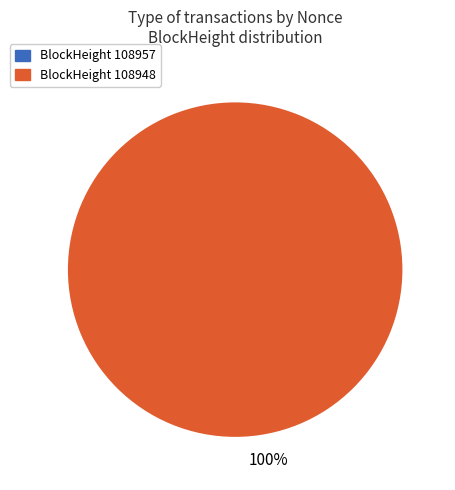

Is there any slice that represents more than half of the pie?

Yes